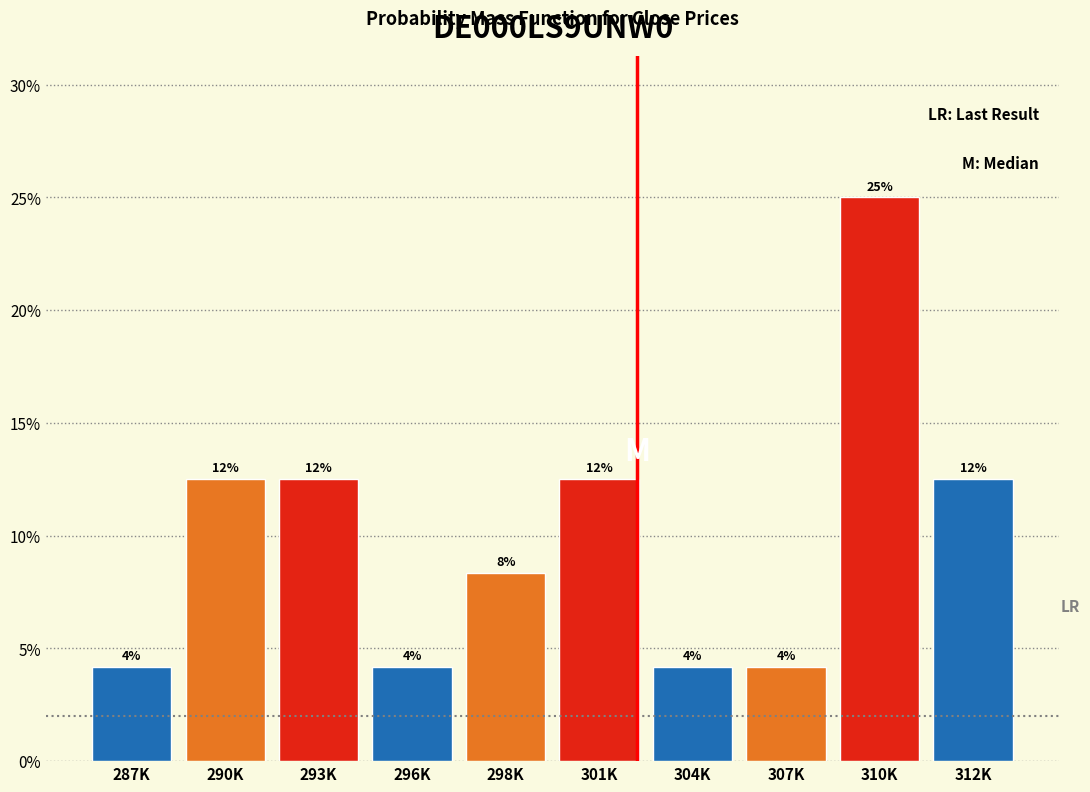

How many bars are there in total?

10